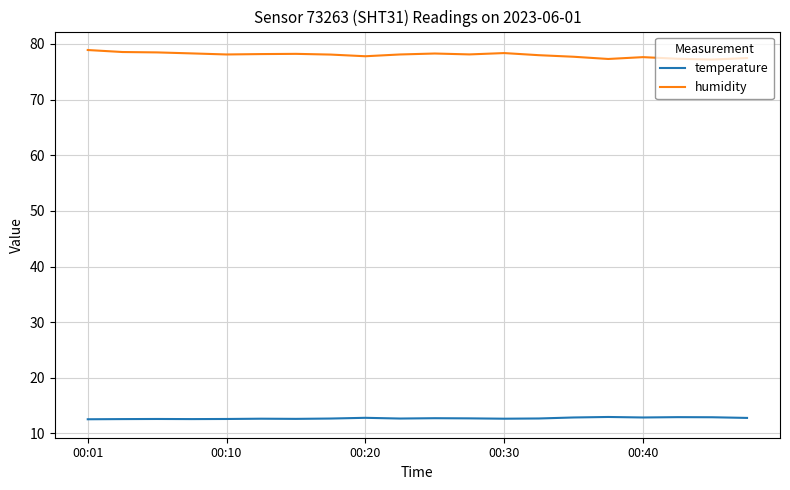

True or false: humidity and temperature cross at least once.

False